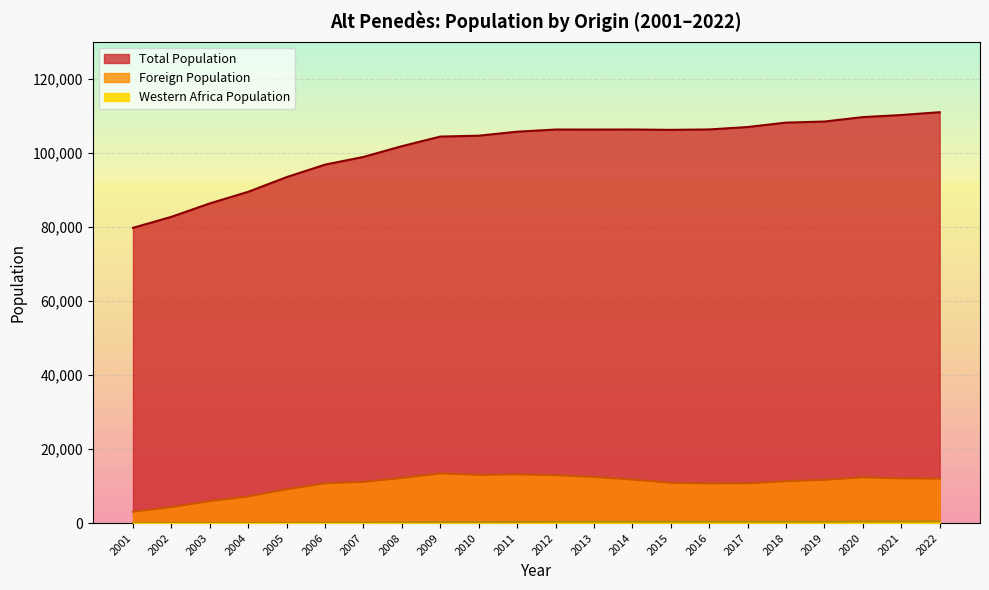

At how many categories does at least one series exceed 69527?

22